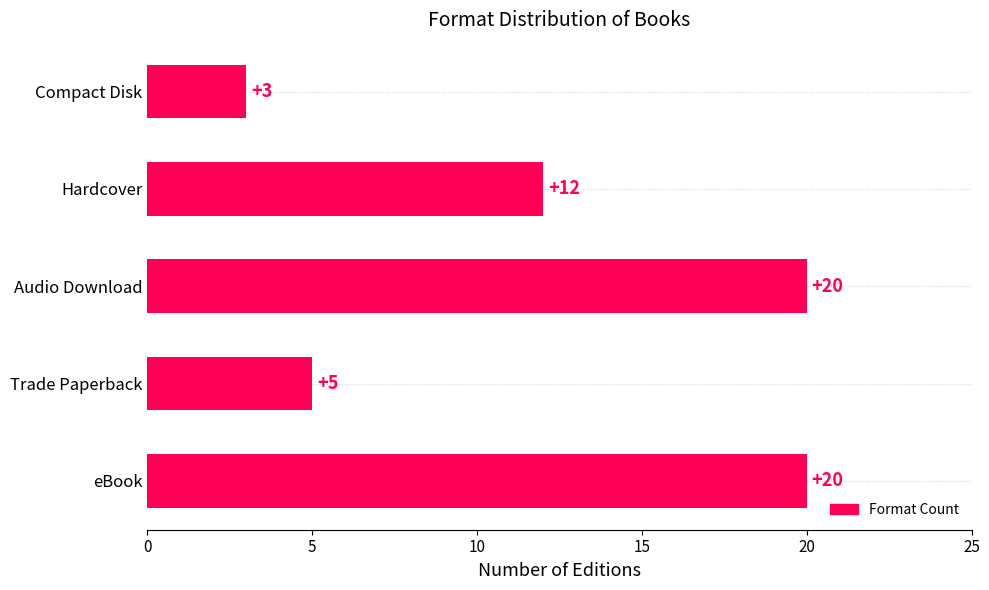

How many bars are there in total?

5